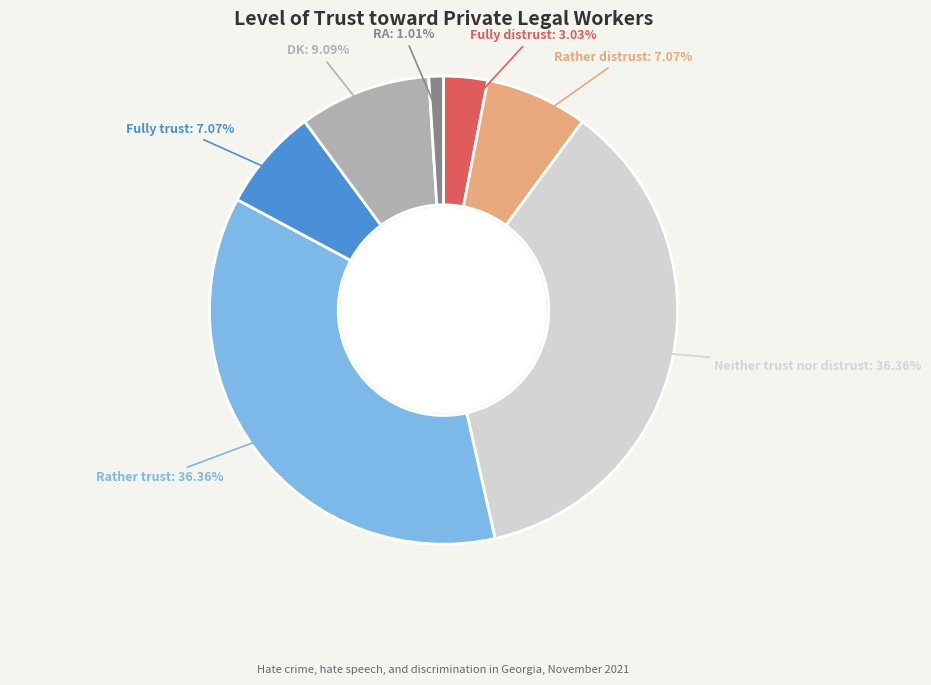

How many slices are in this pie chart?

7